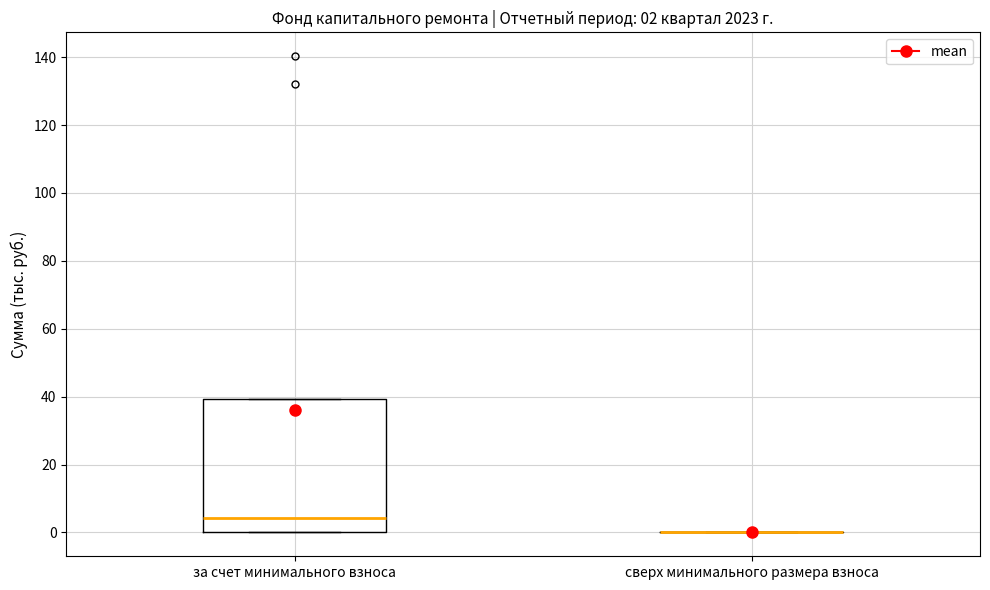

Comparing the boxes themselves (not the whiskers), which one is the tallest?

за счет минимального взноса